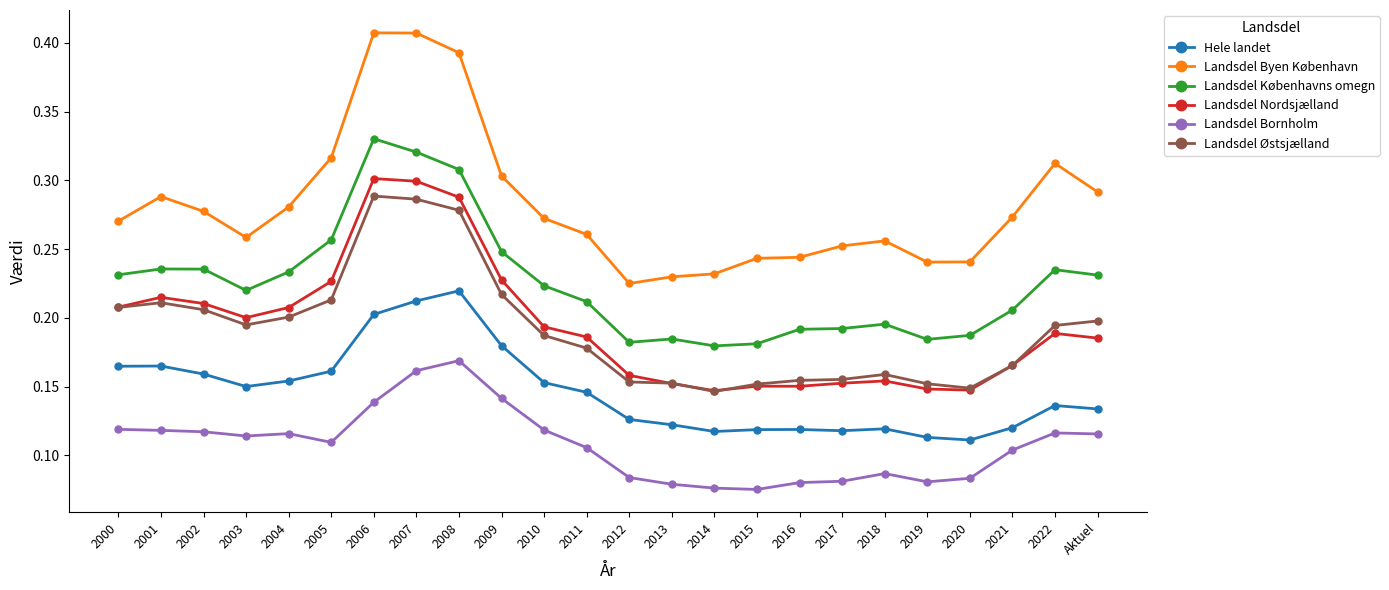

True or false: Landsdel Østsjælland and Hele landet intersect in this chart.

False